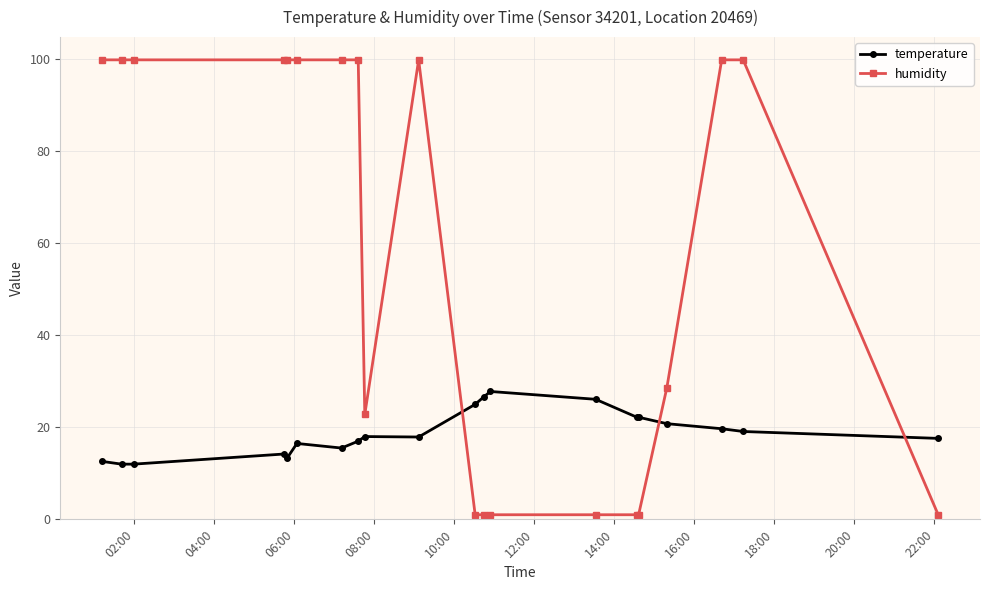

List the series in order of their overall mean, highest first.

humidity, temperature